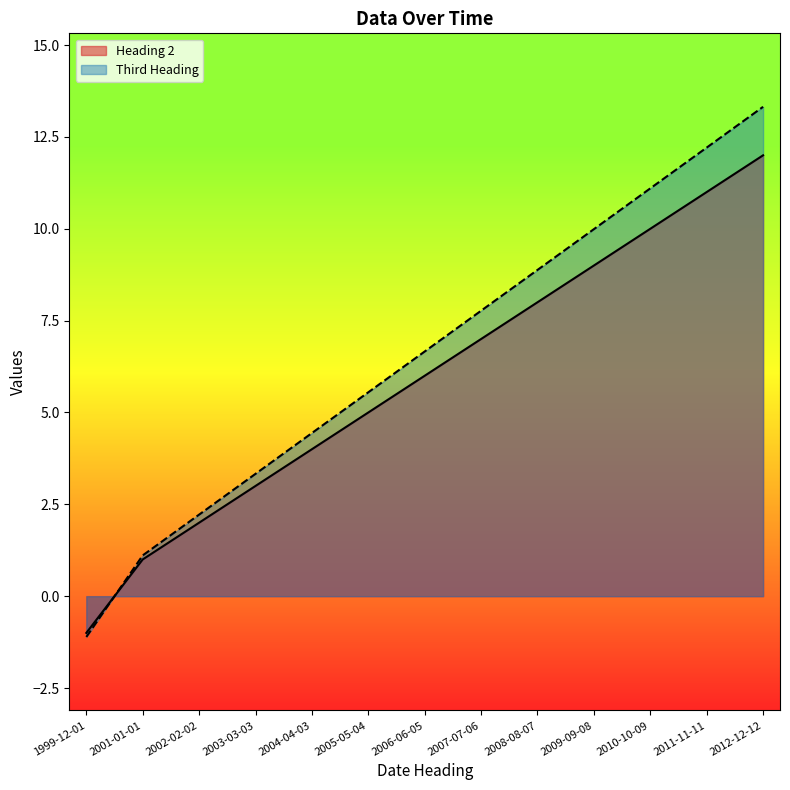

What is the difference between the second highest and minimum values in the Heading 2 series?

12.0